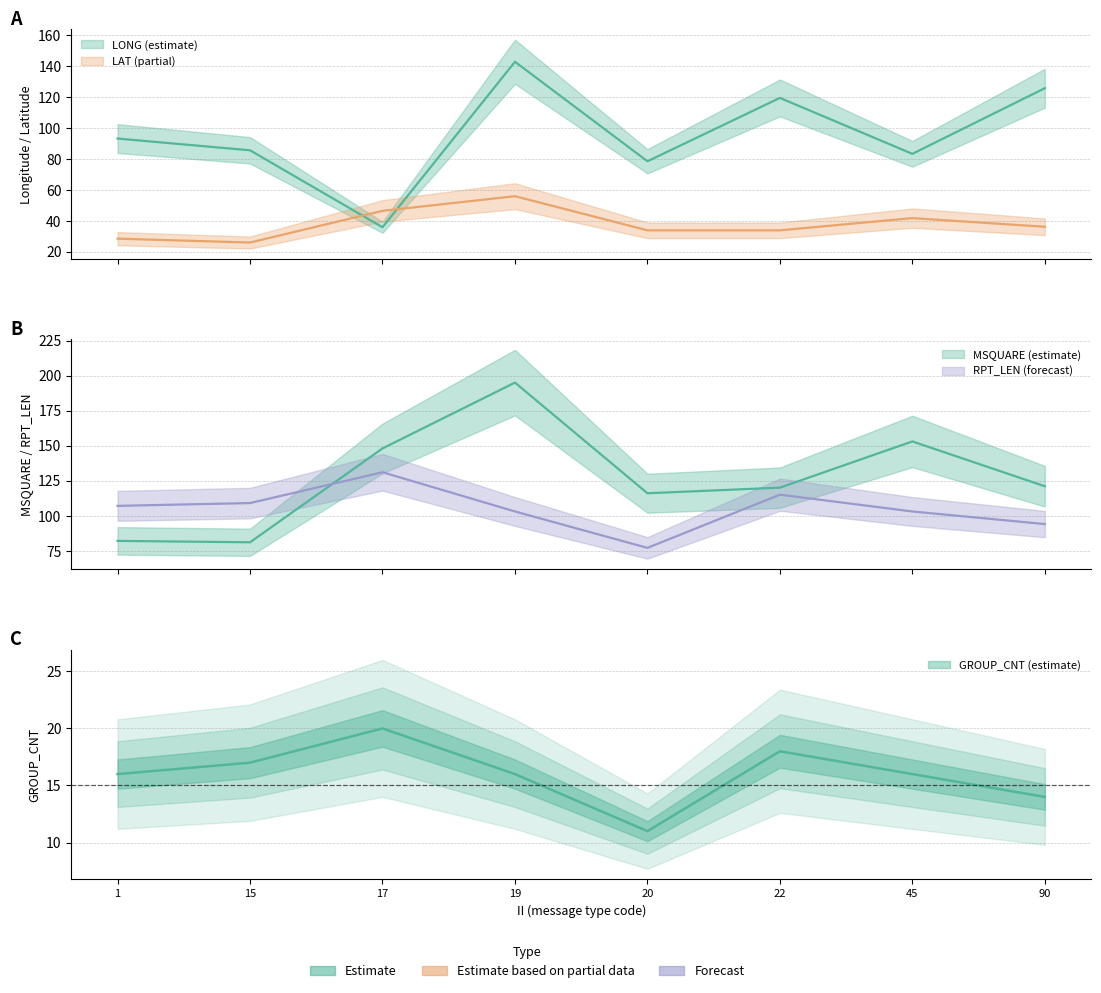

True or false: MSQUARE_mean and GROUP_CNT_mean cross at least once.

False